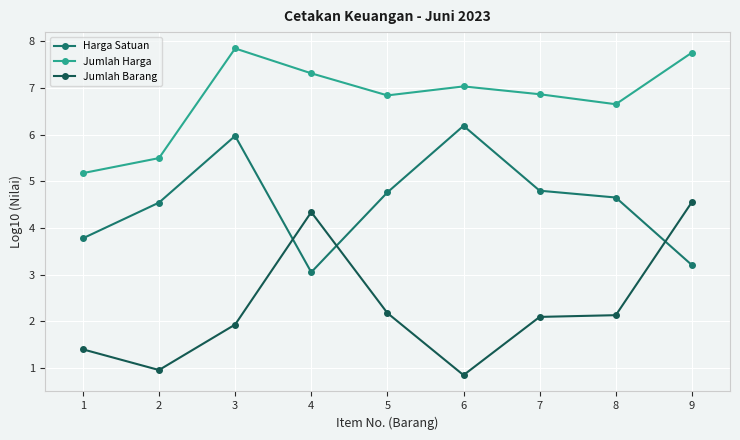

What is the difference between the Jumlah Barang values at 3 and 2?

1.0